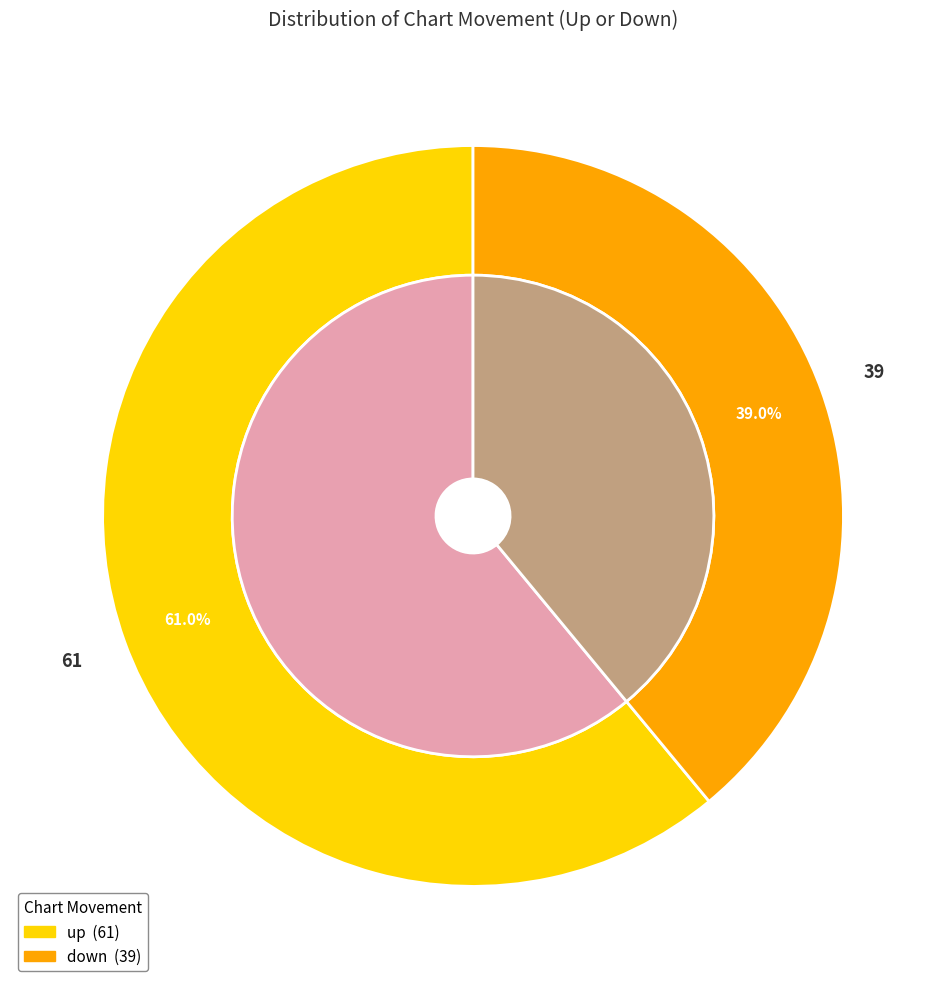

To the nearest percent, what portion does up represent?

61%